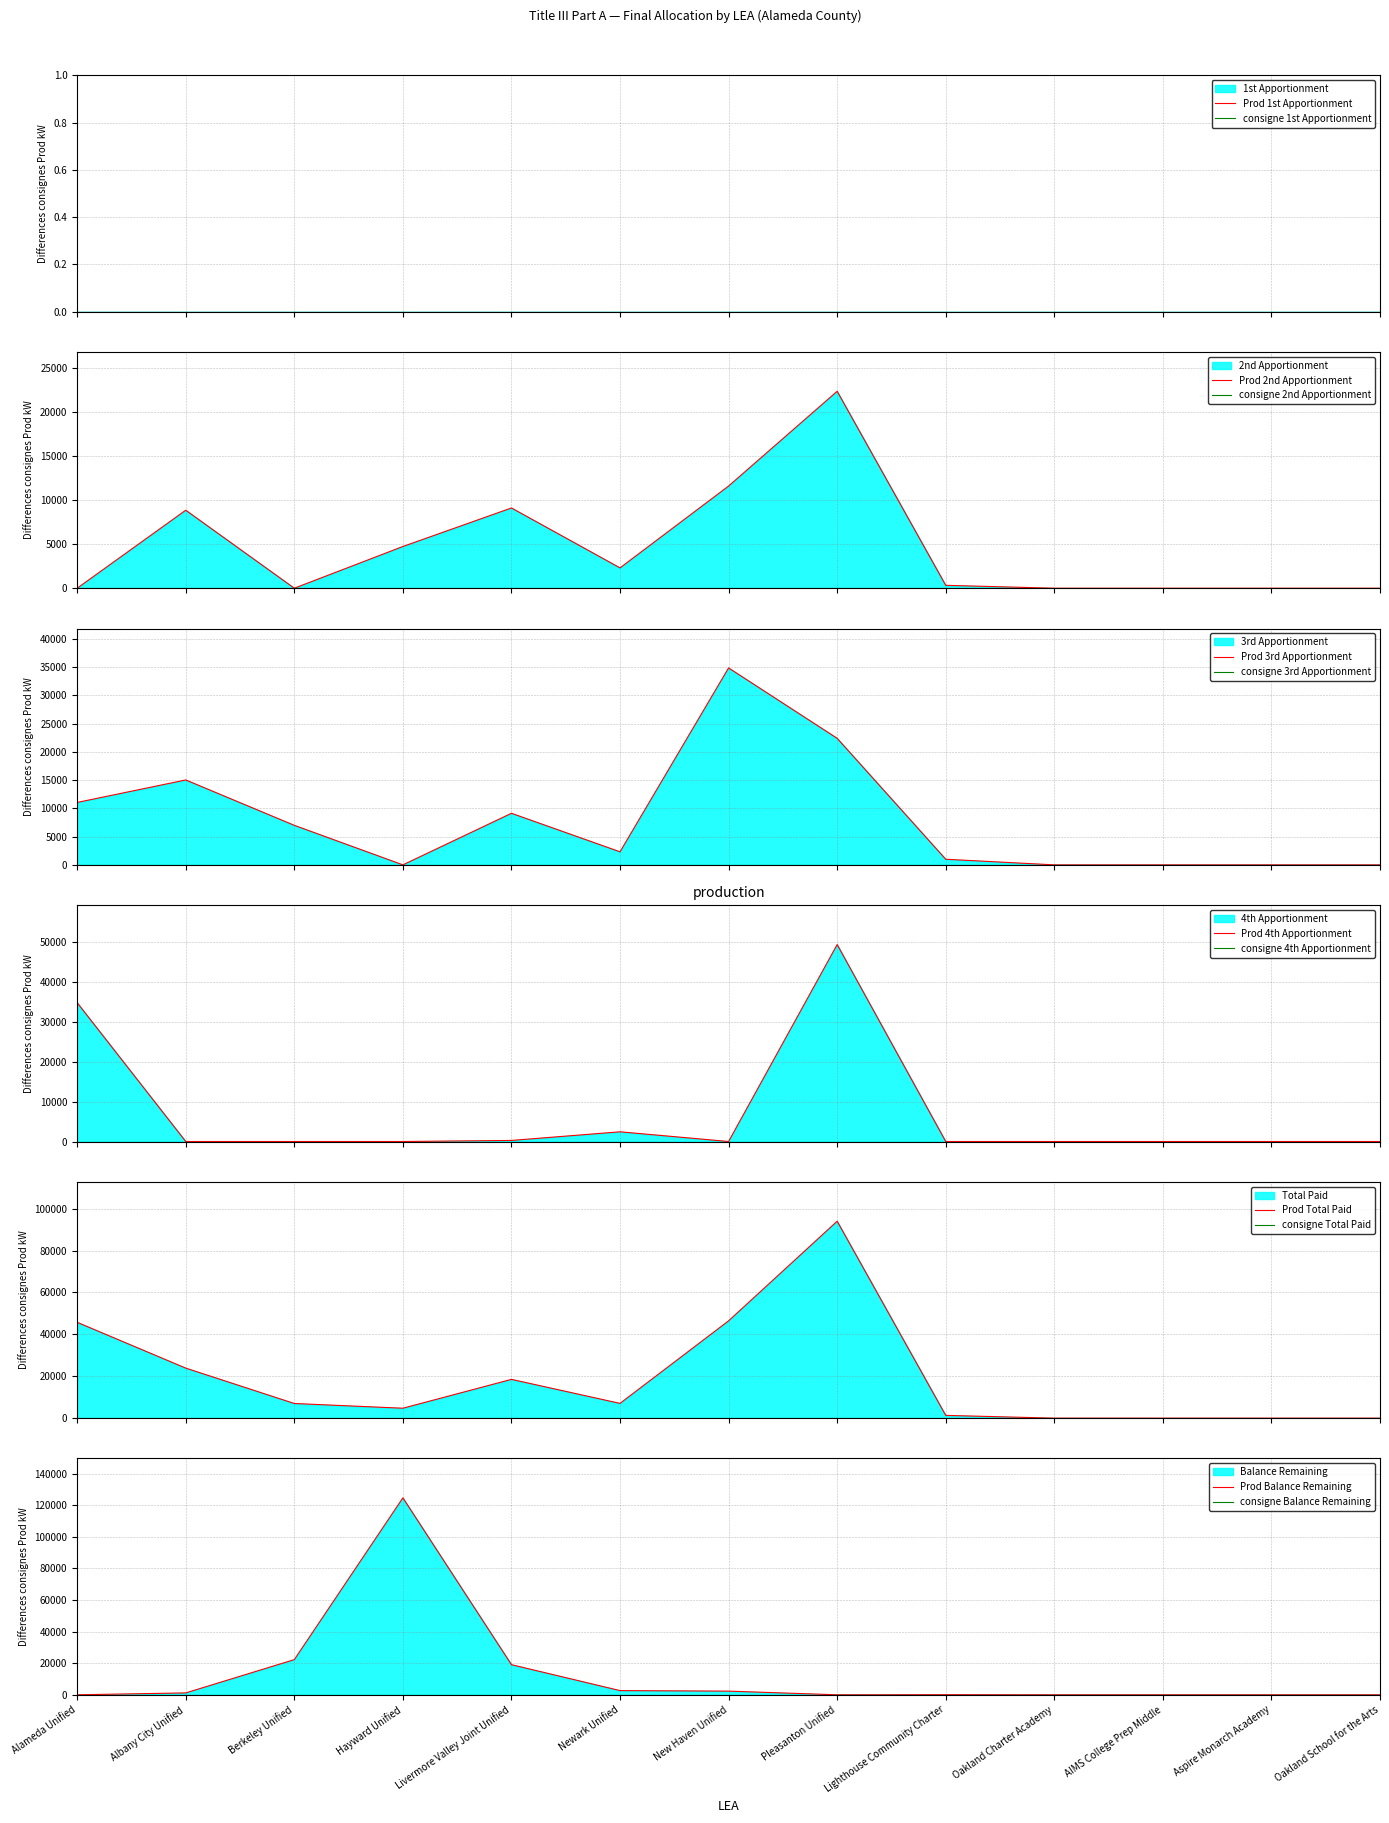

List the series in order of their peak value, lowest first.

2nd Apportionment, 3rd Apportionment, 4th Apportionment, Total Paid, Balance Remaining